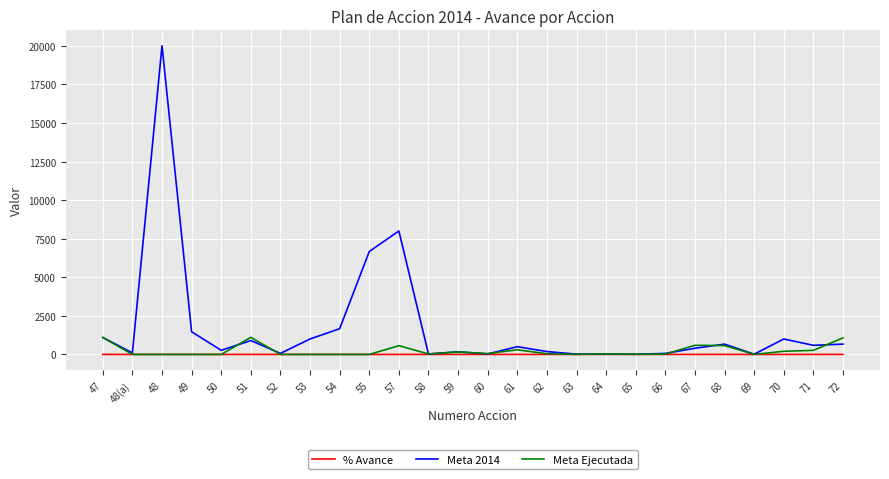

Which label corresponds to the largest value in the chart?

48